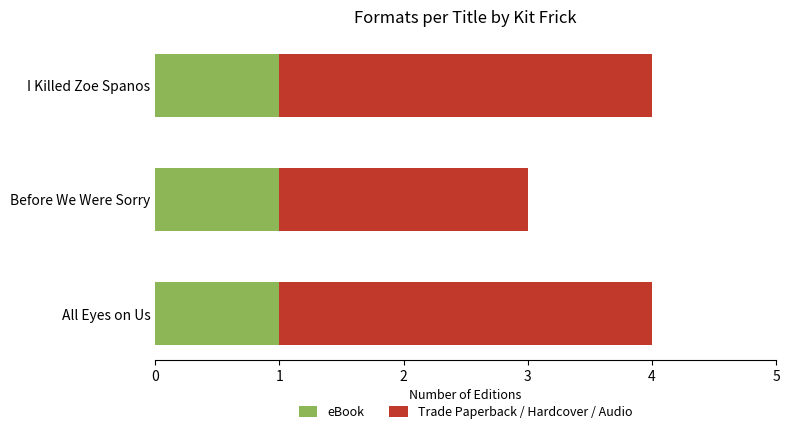

What are all the series names shown in the legend?

eBook, Trade Paperback / Hardcover / Audio